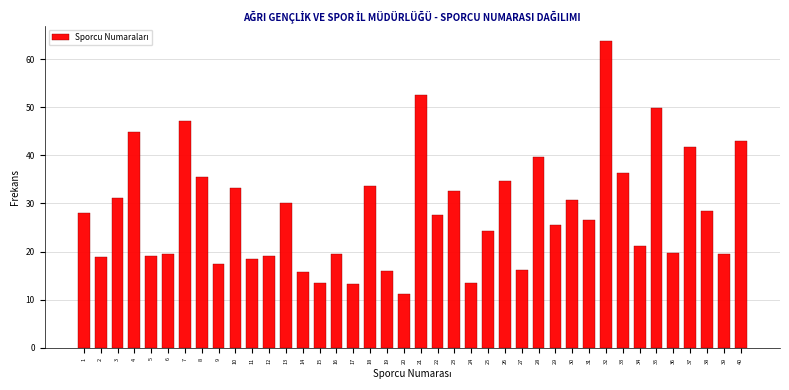

The chart shows a value of 13.2 at 37. True or false?

False